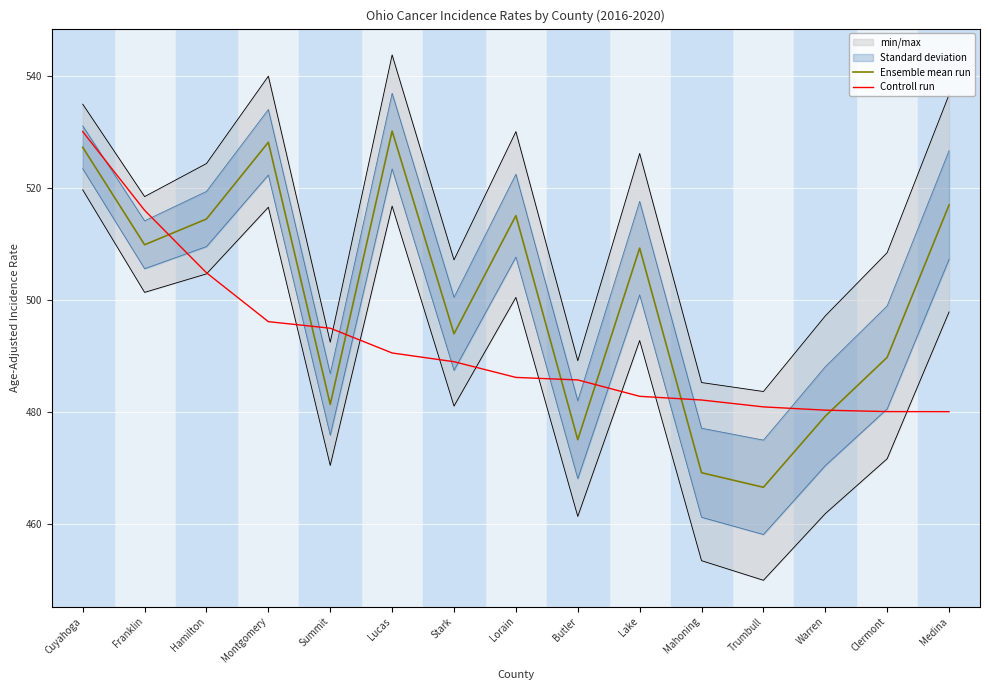

Which series has the largest total across all categories?

Ensemble mean run